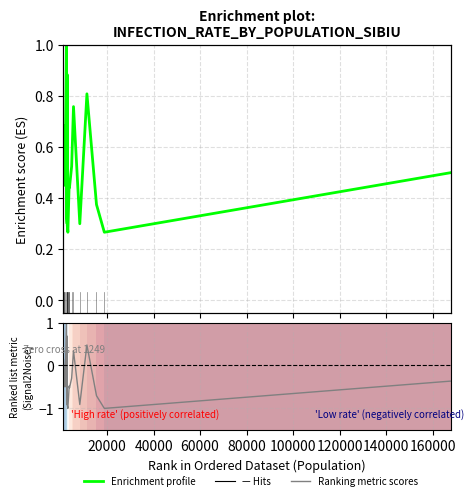

What is the average value of the Enrichment profile series?

0.5